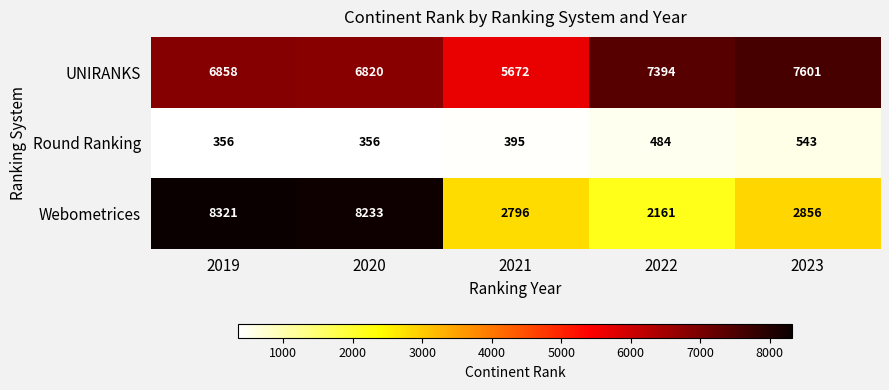

What is the approximate value of UNIRANKS at 2023?

7601